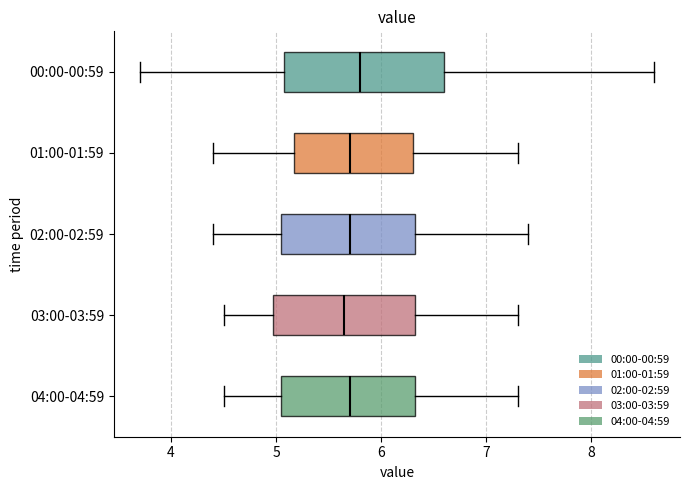

Where does the left whisker of the box for 03:00-03:59 end on the x-axis? The values are not printed on the chart, so give them approximately, as read against the axis.

4.5